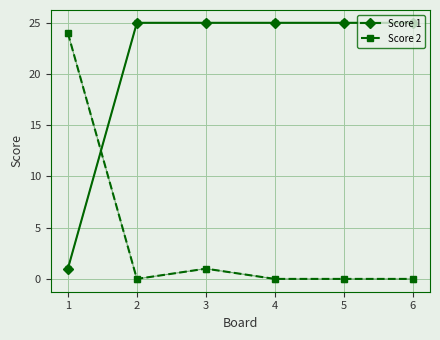

True or false: Score 1 and Score 2 intersect in this chart.

True